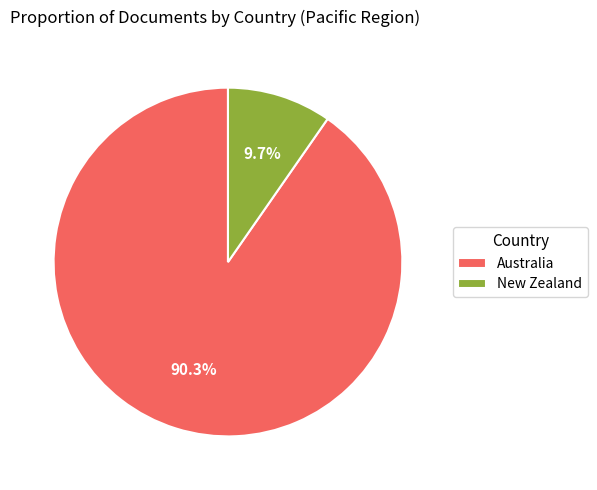

What is the ratio of the value at New Zealand to the value at Australia?

0.1